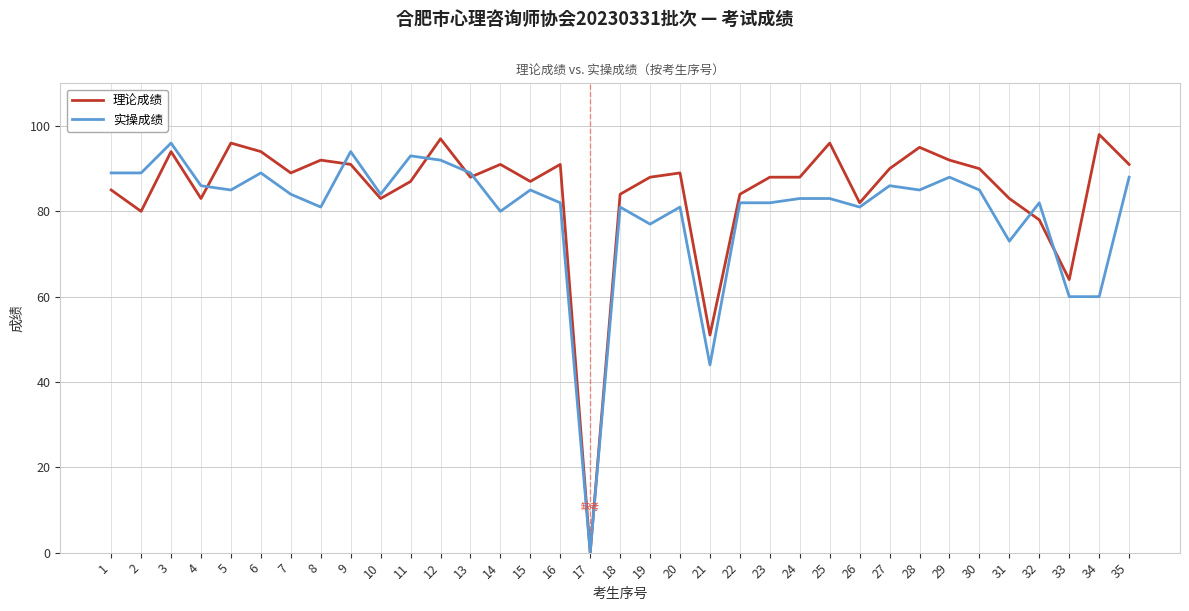

What is the sum of the 理论成绩 values at 9 and 27?

181